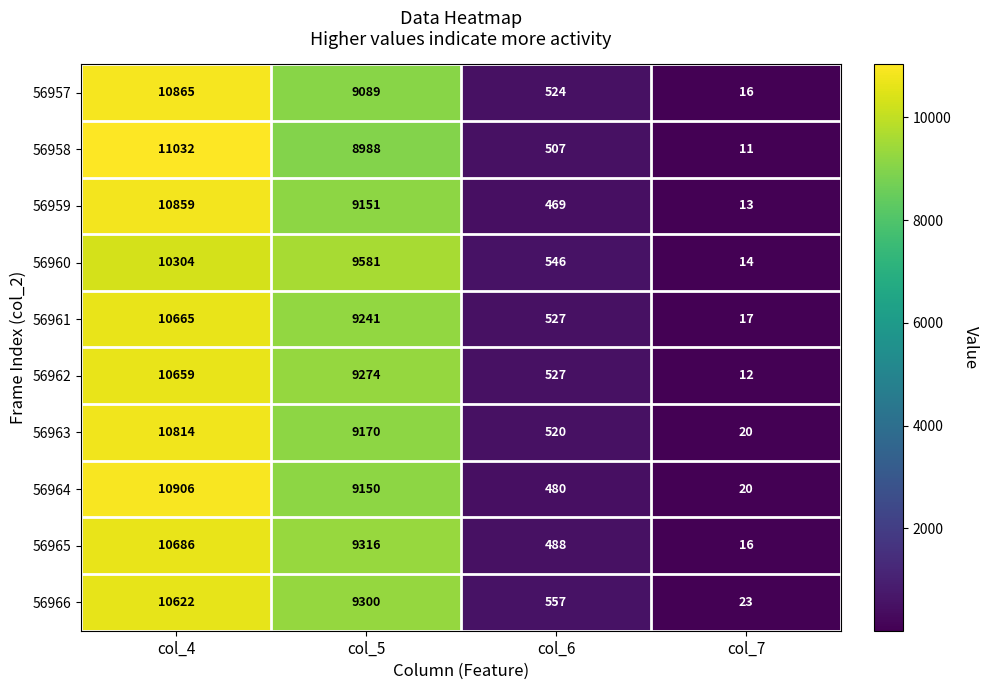

Which category has the lowest value across all series?

col_7